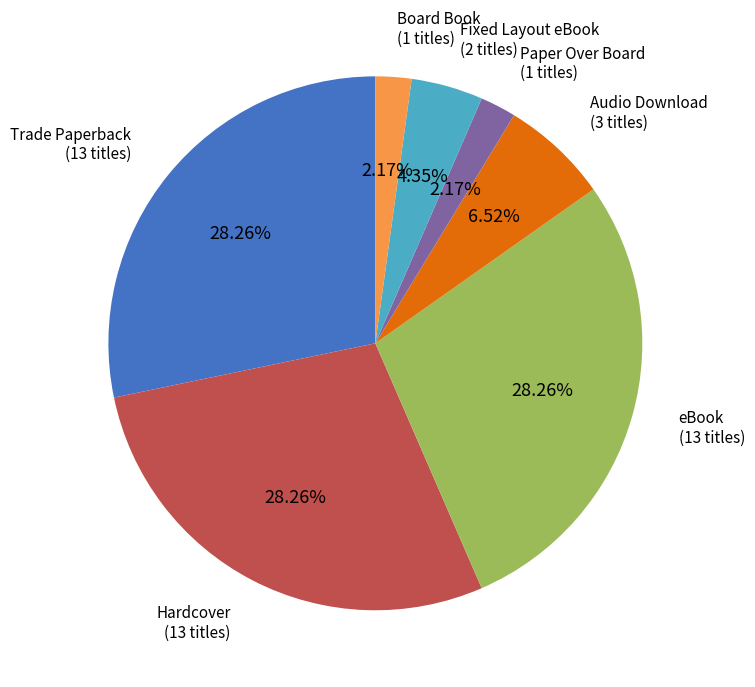

Combined, do Hardcover and Paper Over Board account for over 50%?

No